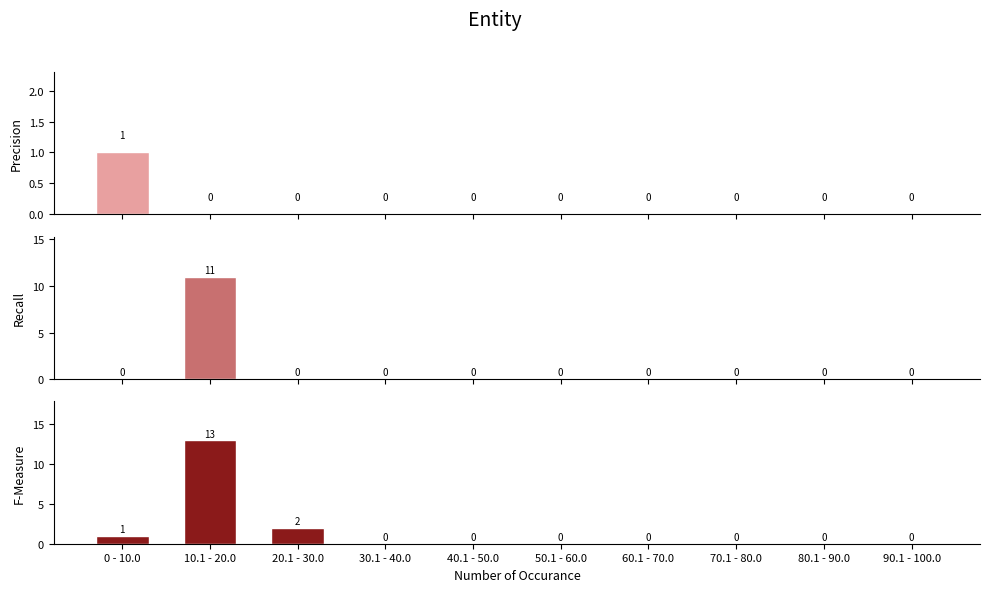

Is it true that Precision equals 0 at 50.1 - 60.0?

False